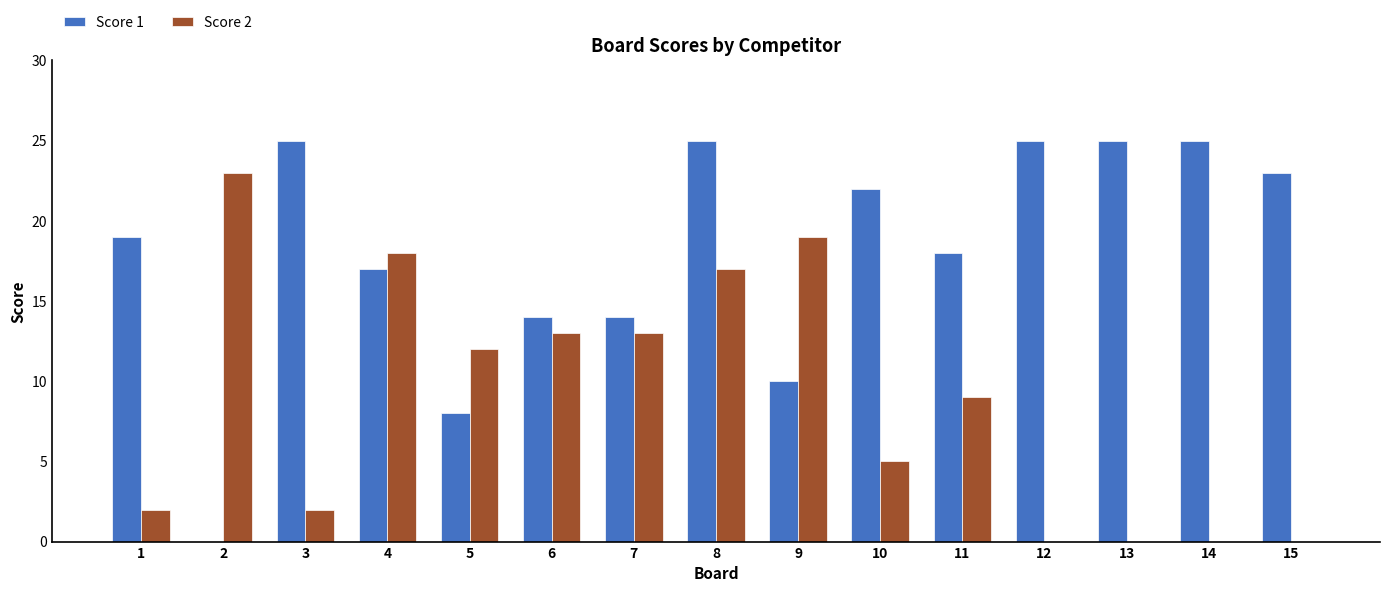

The value of Score 2 at 15 is -15. True or false?

False